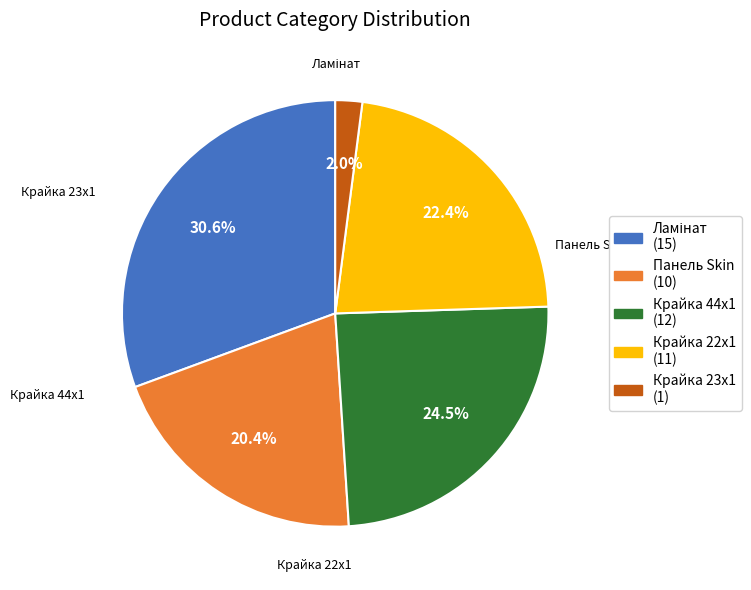

Does any single category account for the majority?

No